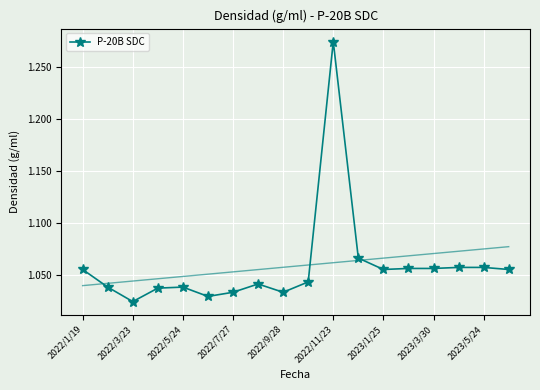

The P-20B SDC series shows 0.6 at 2022/11/23. True or false?

False